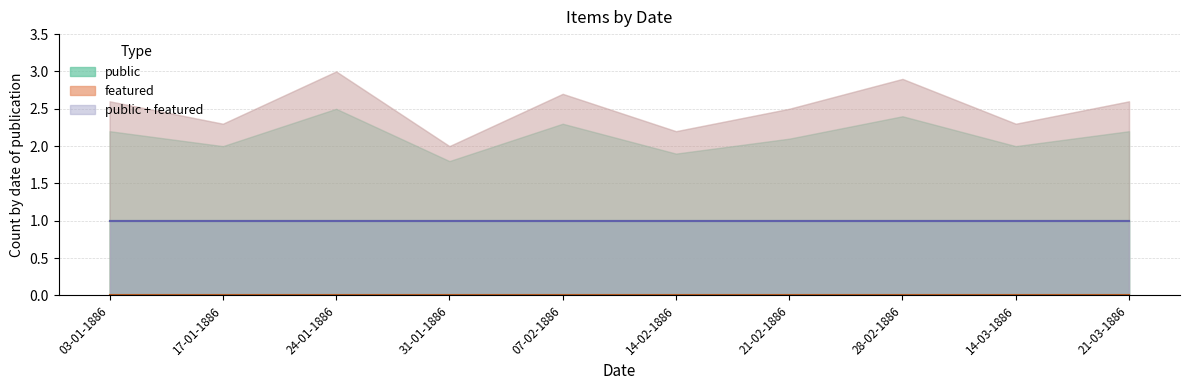

What is the label of the 4th point from the left?

31-01-1886